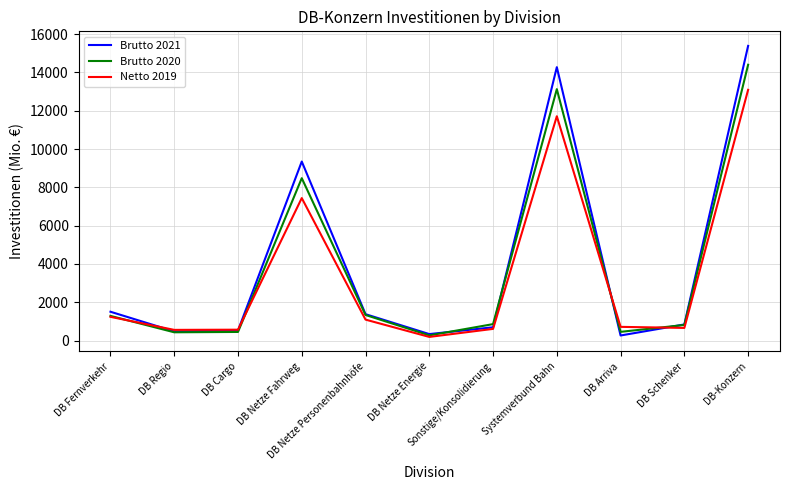

What are all the series names shown in the legend?

Brutto 2021, Brutto 2020, Netto 2019